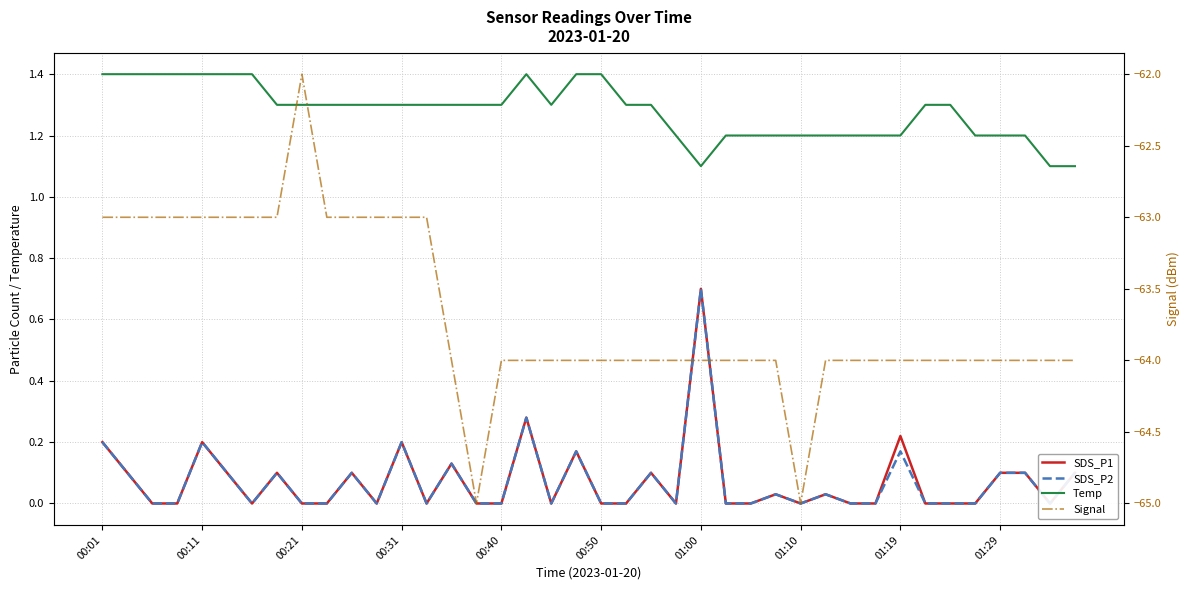

How many interior local valleys does the Signal series have?

2